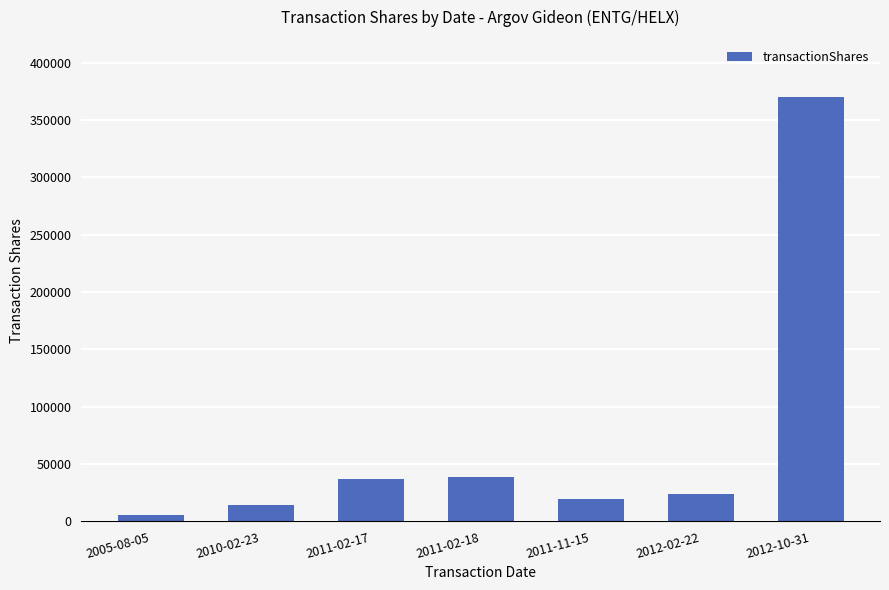

Are the bars horizontal?

No